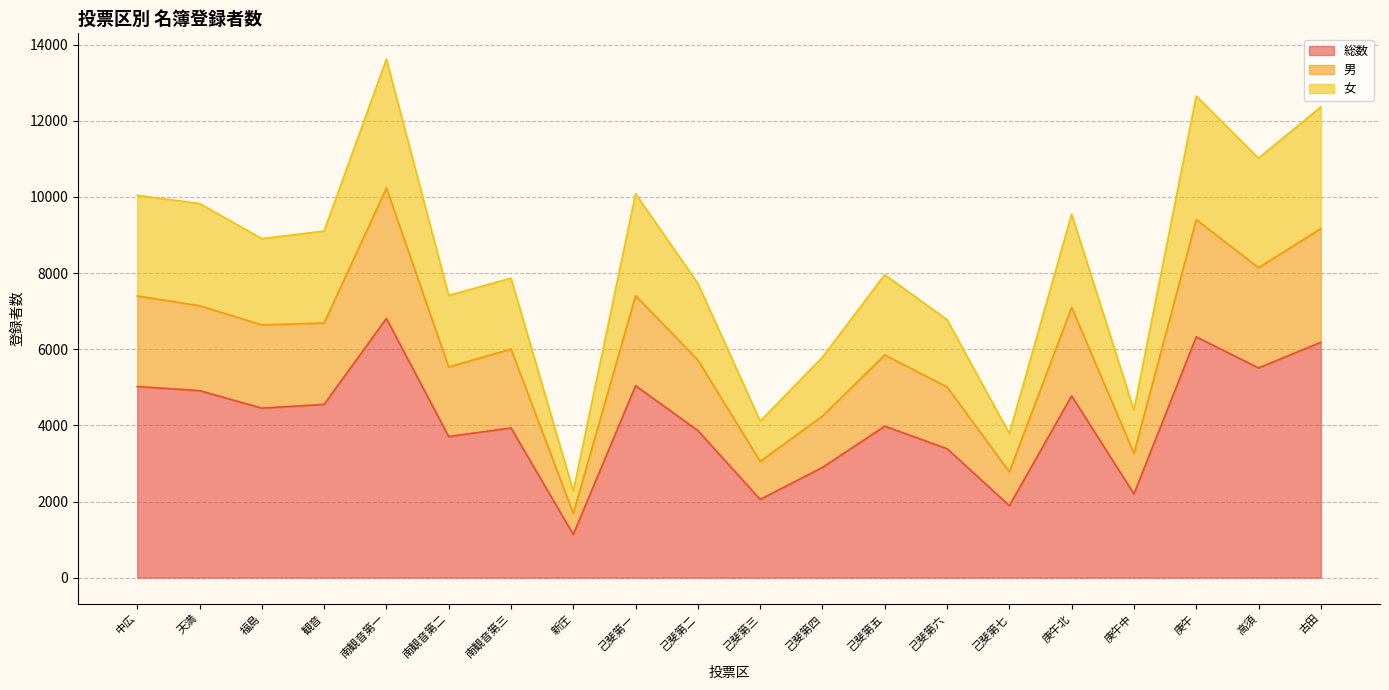

How many interior local peaks does the 女 series have?

6